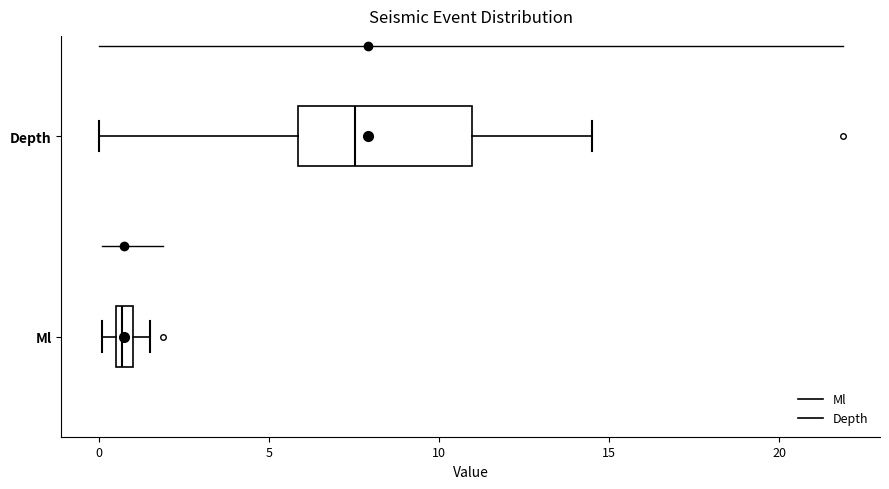

Where does the left whisker of the box for Depth end on the x-axis? The values are not printed on the chart, so give them approximately, as read against the axis.

0.0